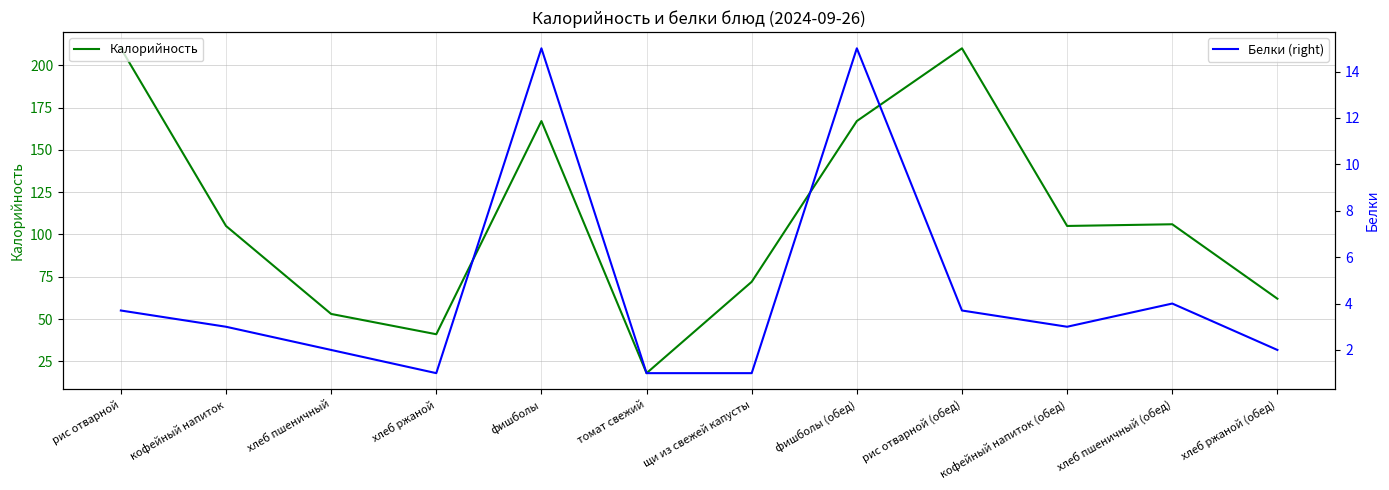

At how many categories does at least one series exceed 152?

4